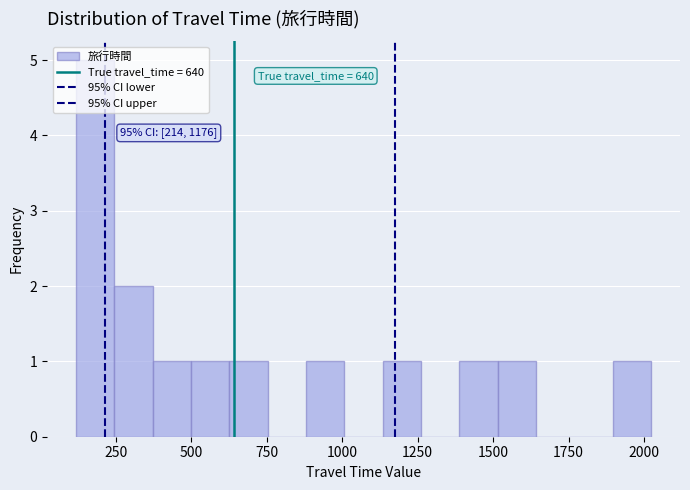

Read against the x-axis, roughly where is the centre of the tallest bar?

200